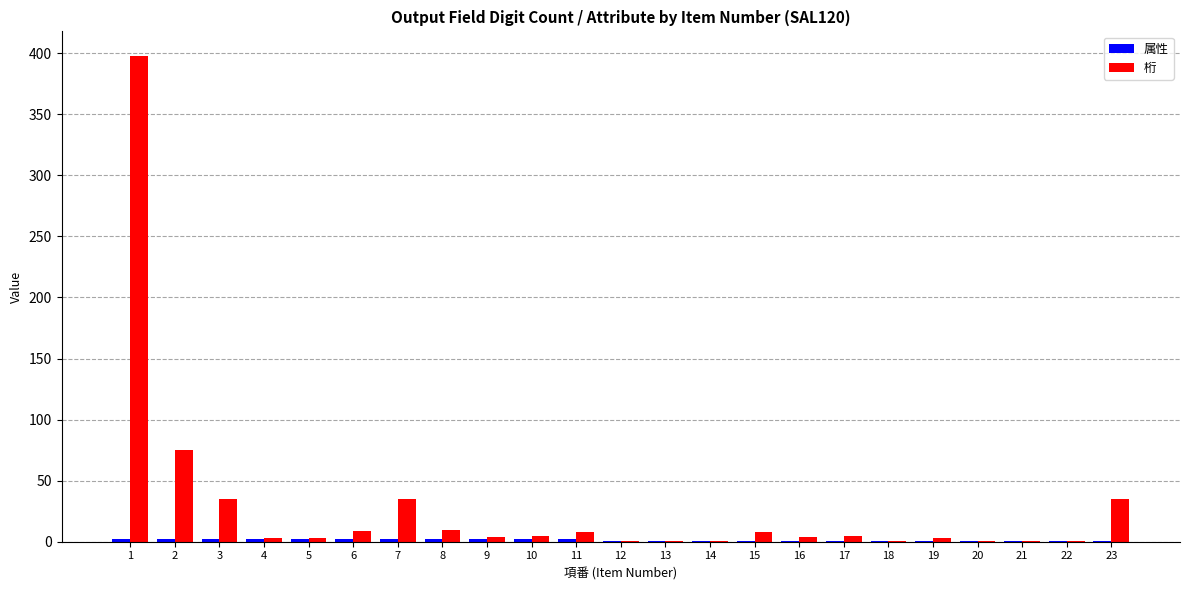

How many groups of bars are there?

23